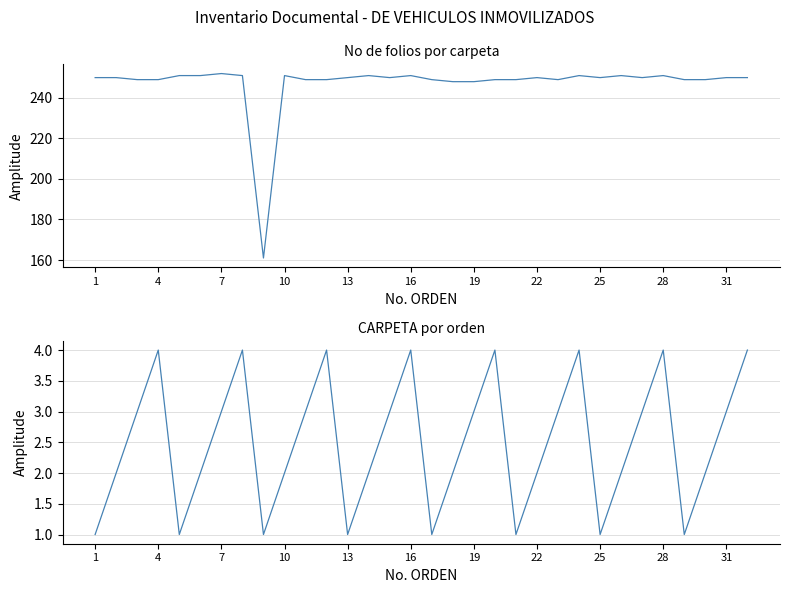

True or false: CARPETA and No de folios intersect in this chart.

False